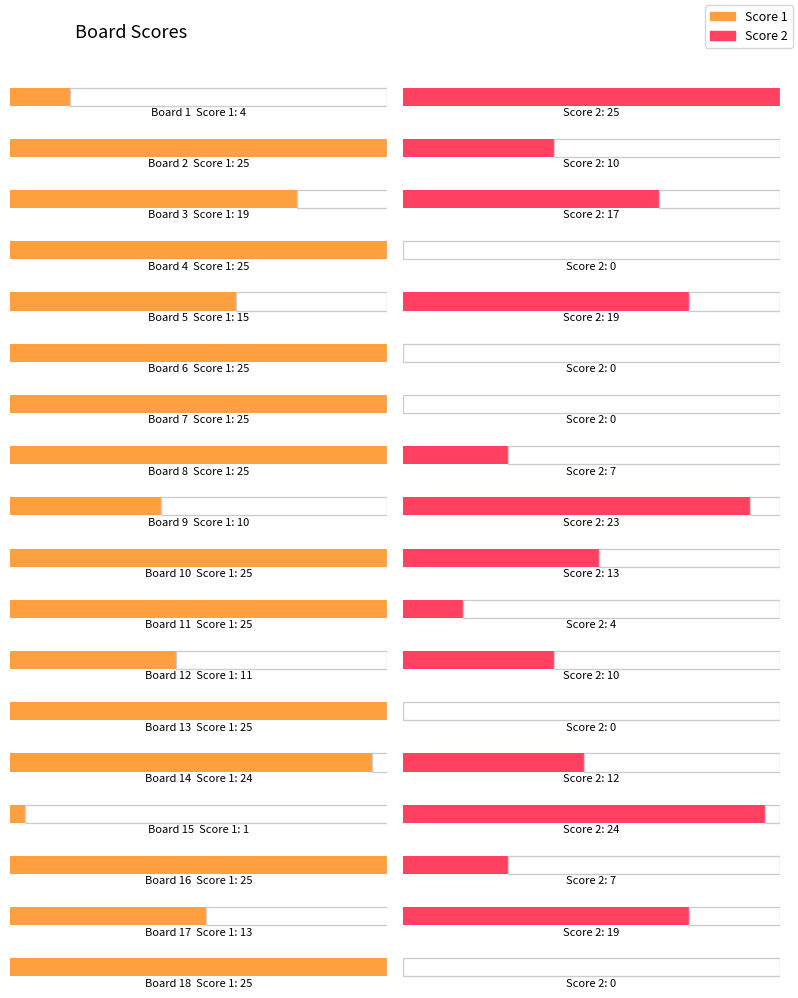

Is the value of Score 2 at 2 greater than the value of Score 1 at 8?

No